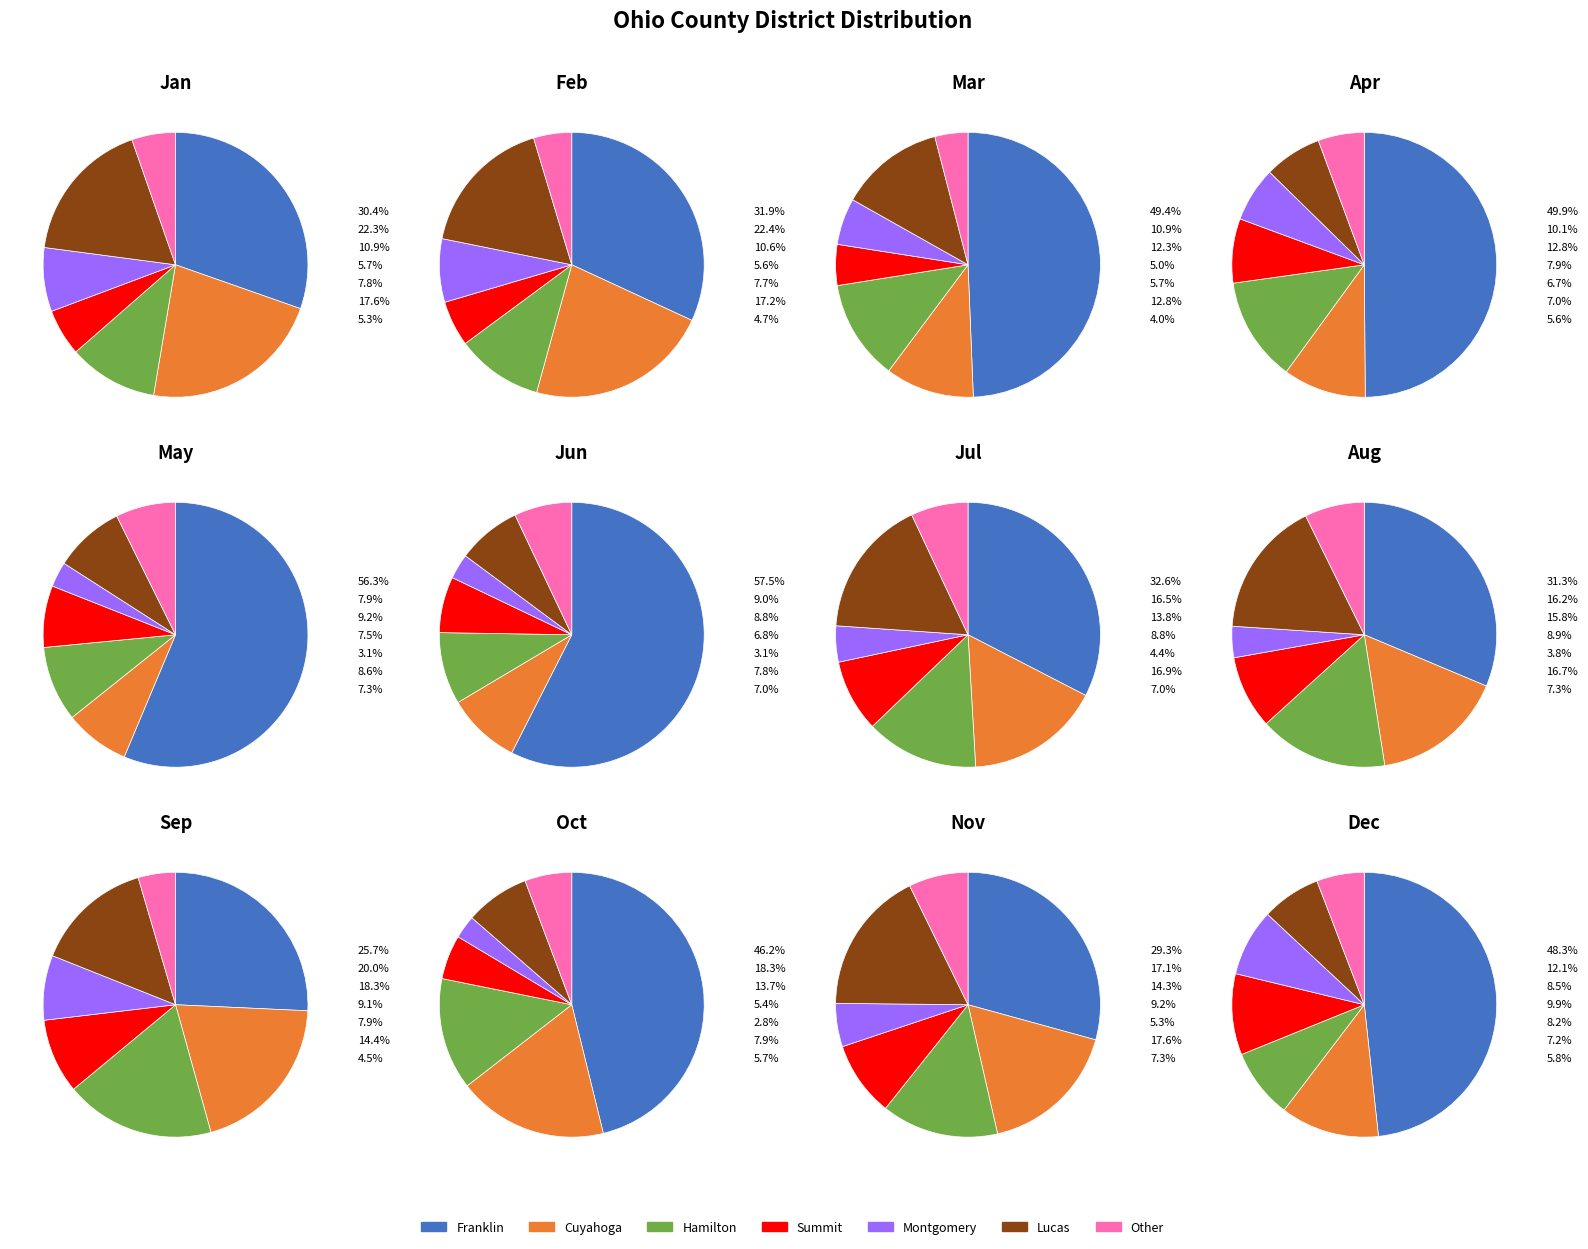

Does any single category account for the majority?

No